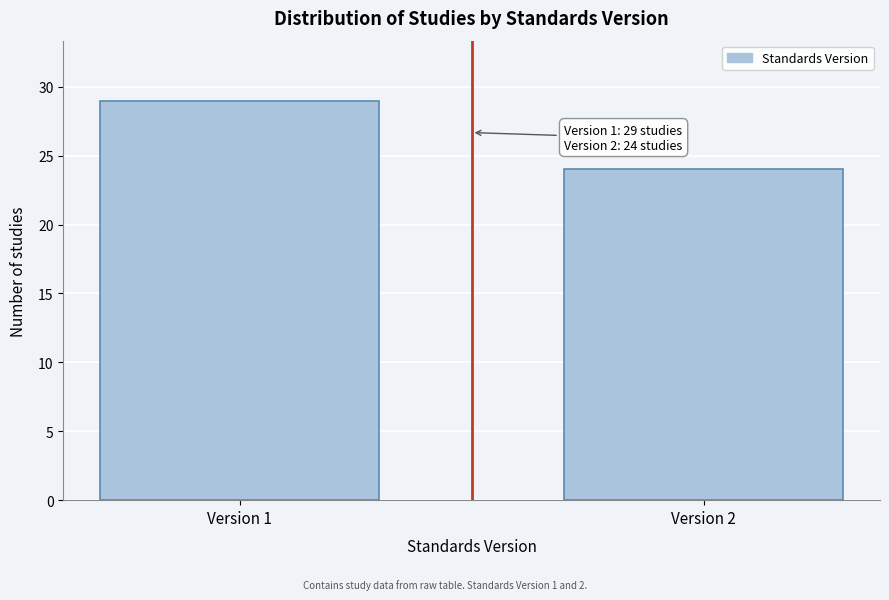

Reading left to right, transcribe all the data shown in this chart.

Version 1=29	Version 2=24